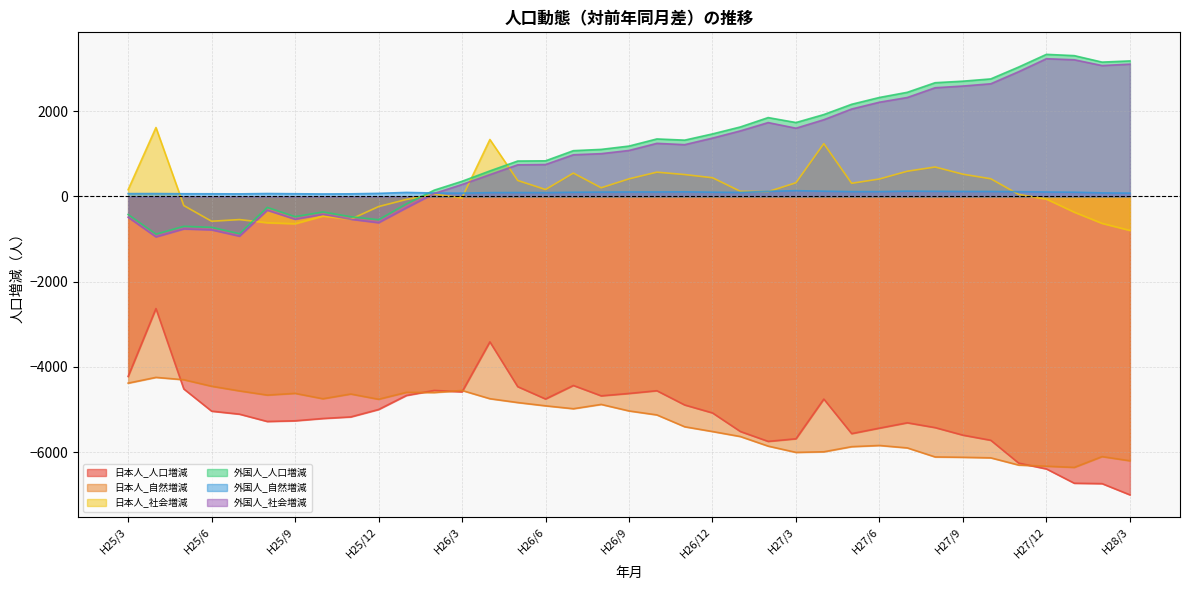

At H26/2, list the series in order from smallest to largest.

日本人_自然増減, 日本人_人口増減, 日本人_社会増減, 外国人_社会増減, 外国人_自然増減, 外国人_人口増減